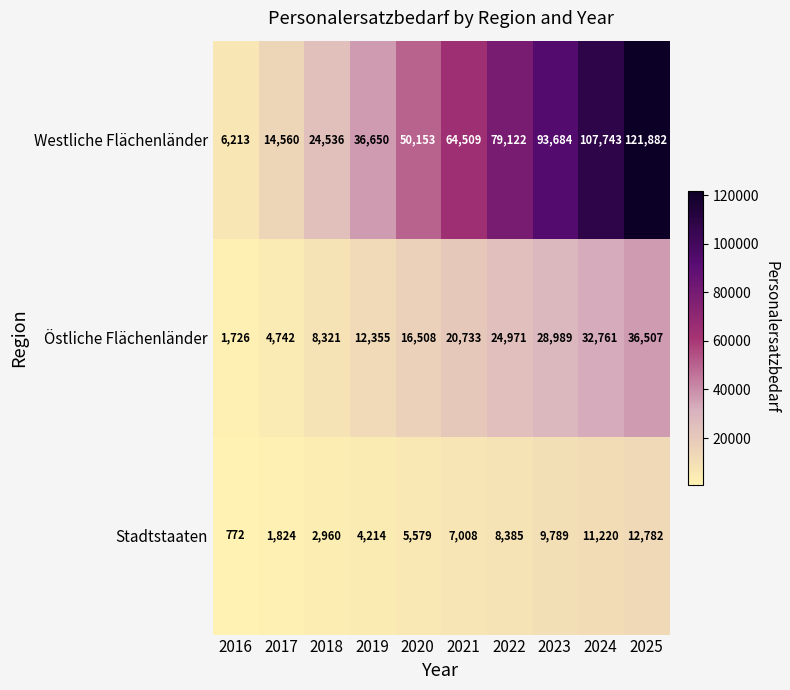

Reading left to right, list all the values displayed in this chart.

Westliche Flächenländer: 2016=6213	2017=14560	2018=24536	2019=36650	2020=50153	2021=64509	2022=79122	2023=93684	2024=107743	2025=121882
Östliche Flächenländer: 2016=1726	2017=4742	2018=8321	2019=12355	2020=16508	2021=20733	2022=24971	2023=28989	2024=32761	2025=36507
Stadtstaaten: 2016=772	2017=1824	2018=2960	2019=4214	2020=5579	2021=7008	2022=8385	2023=9789	2024=11220	2025=12782